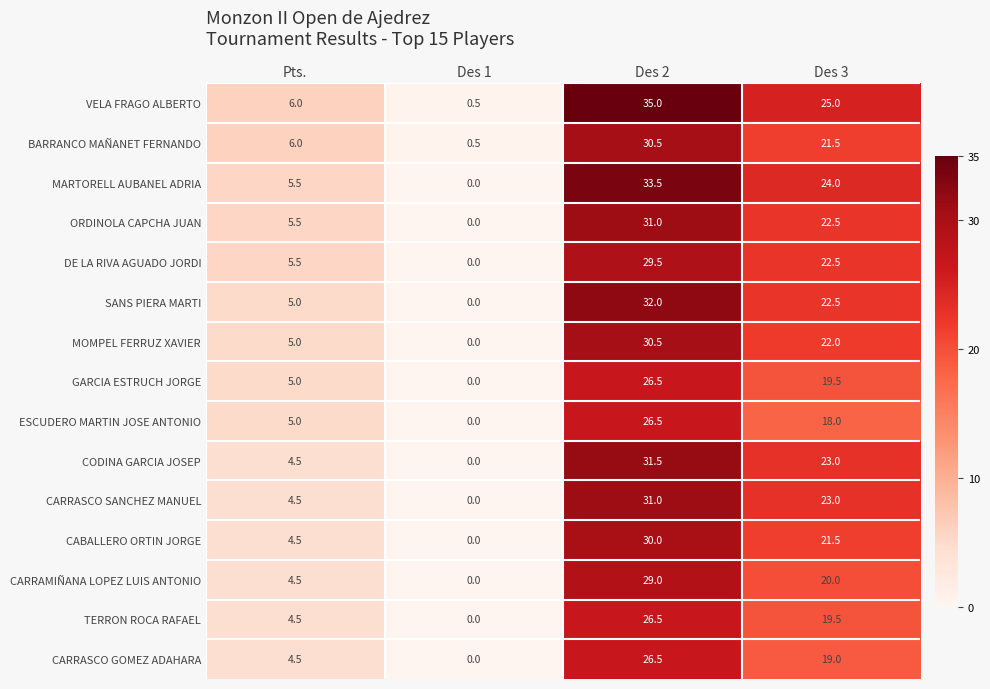

True or false: CARRASCO GOMEZ ADAHARA has a value of -15.3 at Des 1.

False